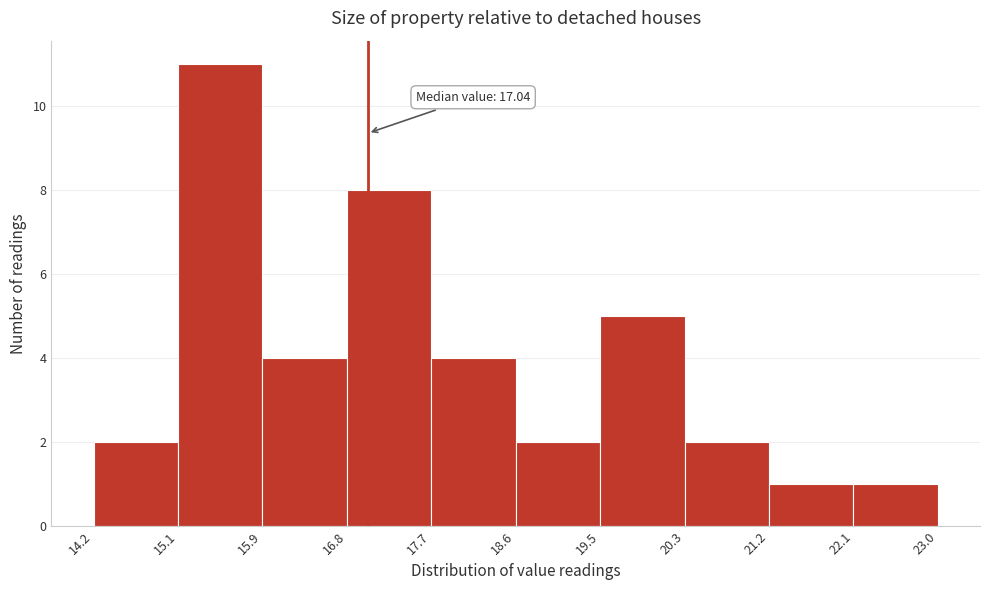

Over which range of the x-axis is the bar tallest?

15.1 to 15.9